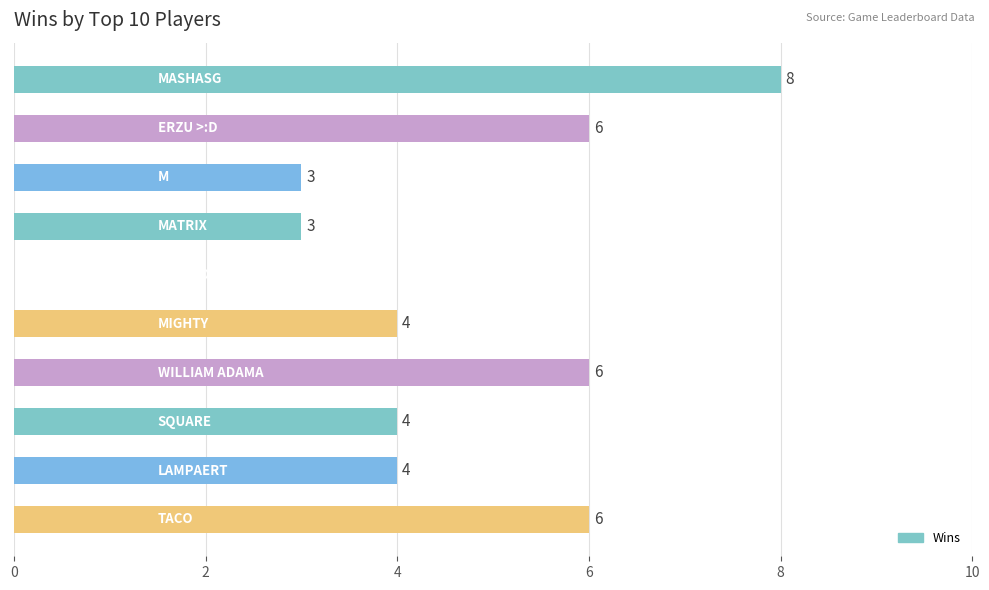

What is the maximum value shown in the chart?

8